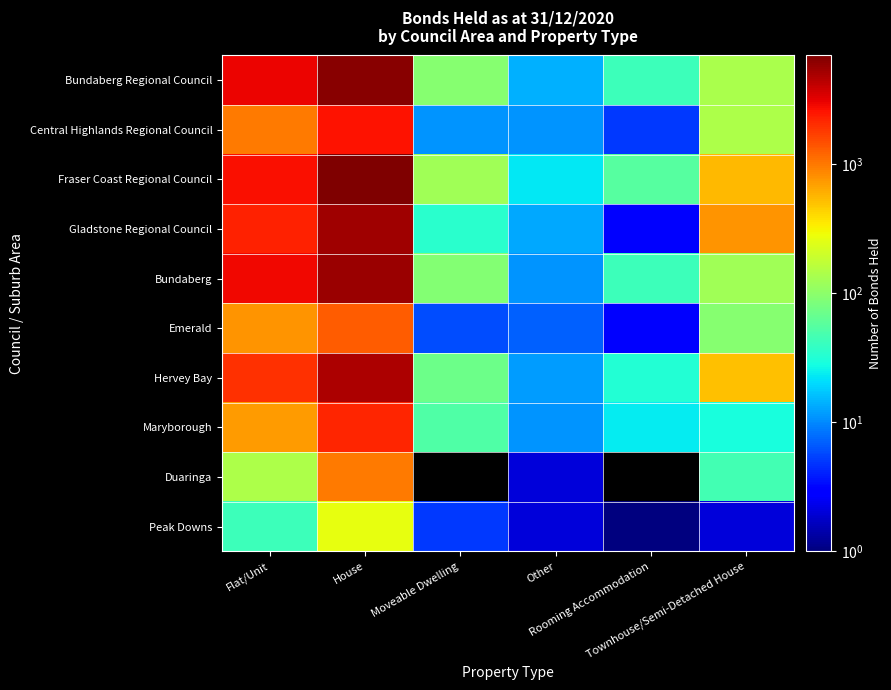

Is the value of Bundaberg Regional Council at Flat/Unit greater than the value of Fraser Coast Regional Council at Flat/Unit?

Yes